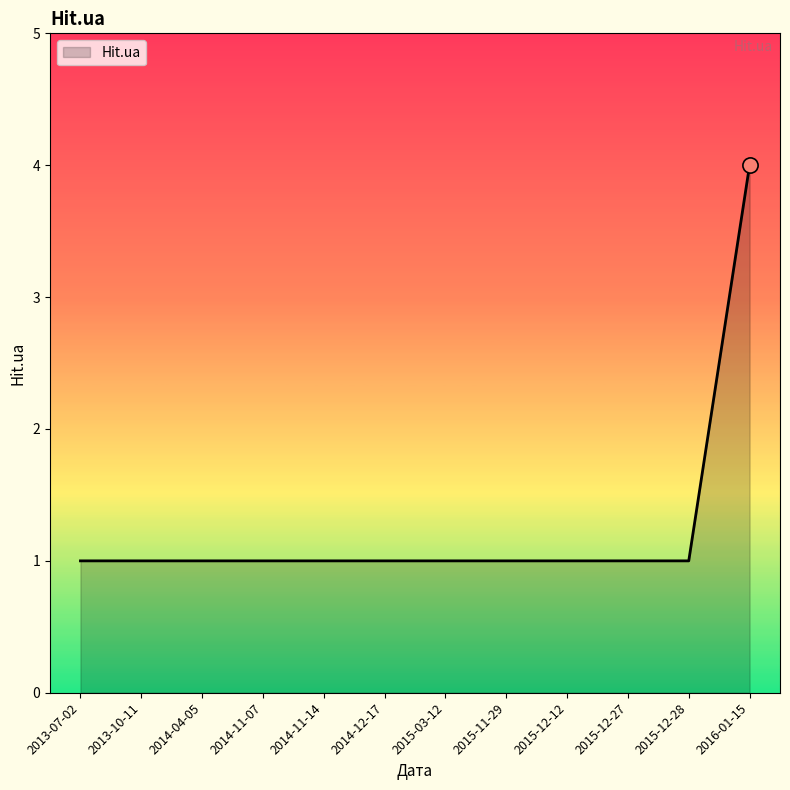

What is the change in value from 2014-12-17 to 2016-01-15?

+3